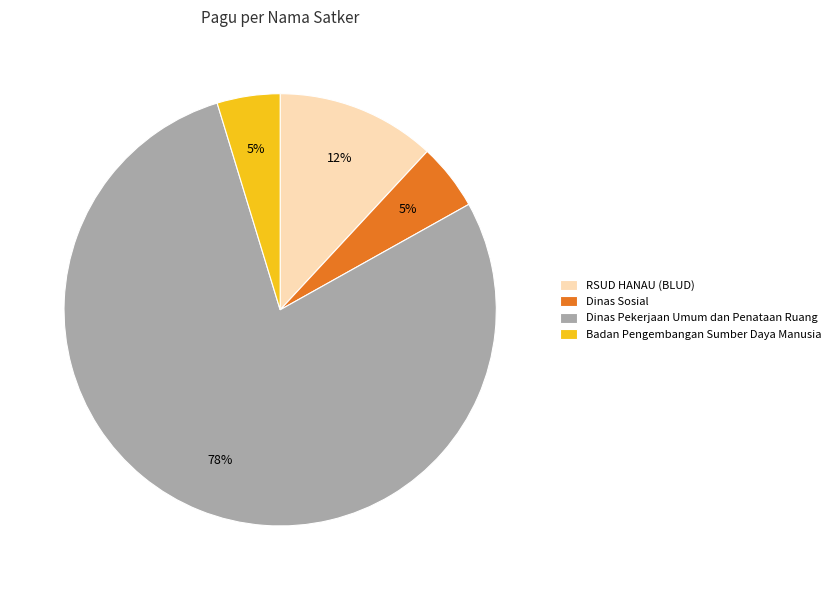

Does Dinas Pekerjaan Umum dan Penataan Ruang represent more than half of the total?

Yes